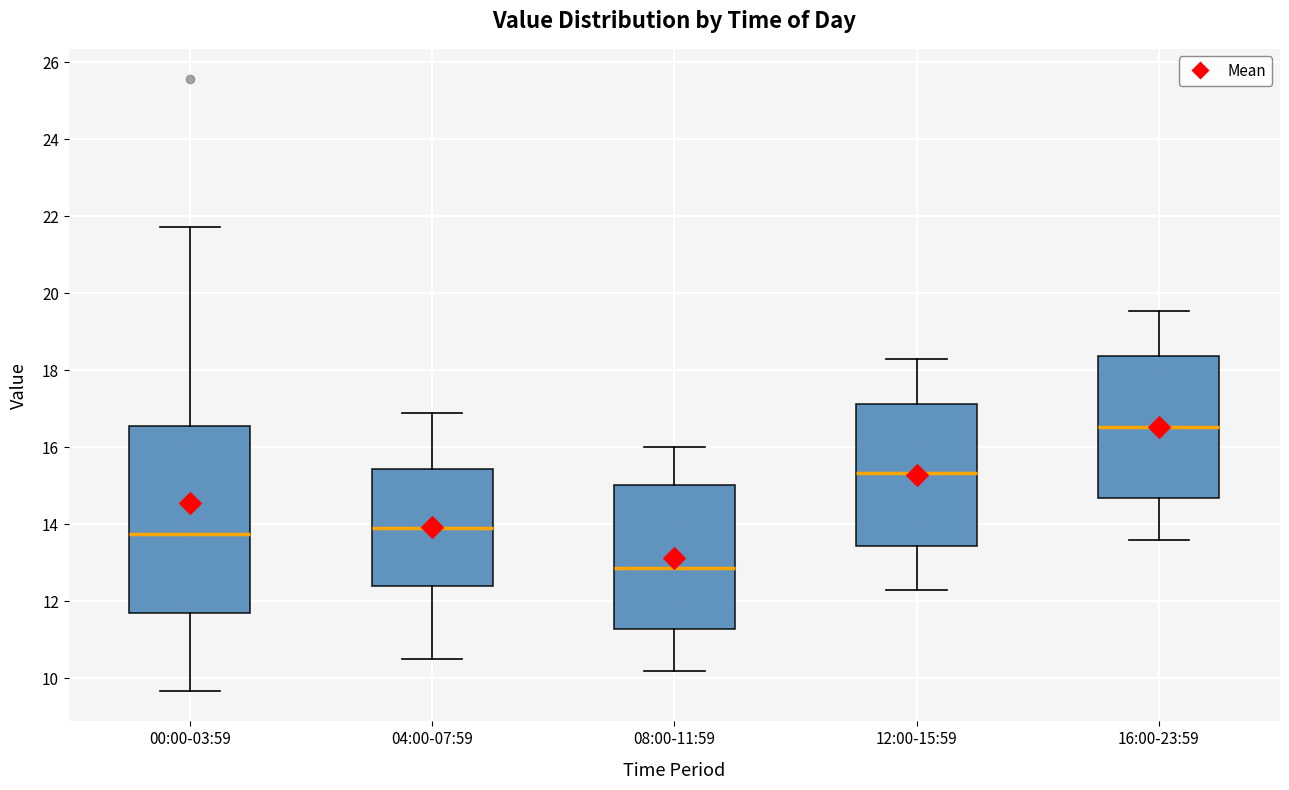

Comparing the boxes themselves (not the whiskers), which one is the tallest?

00:00-03:59